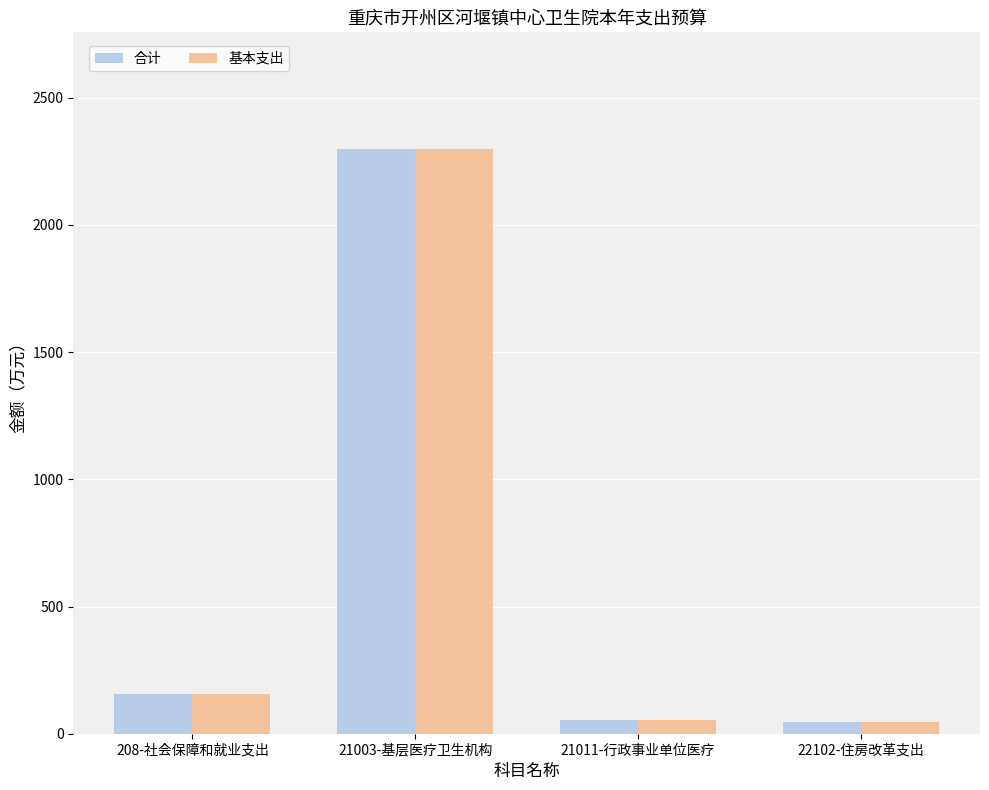

What is the greatest value displayed?

2297.4